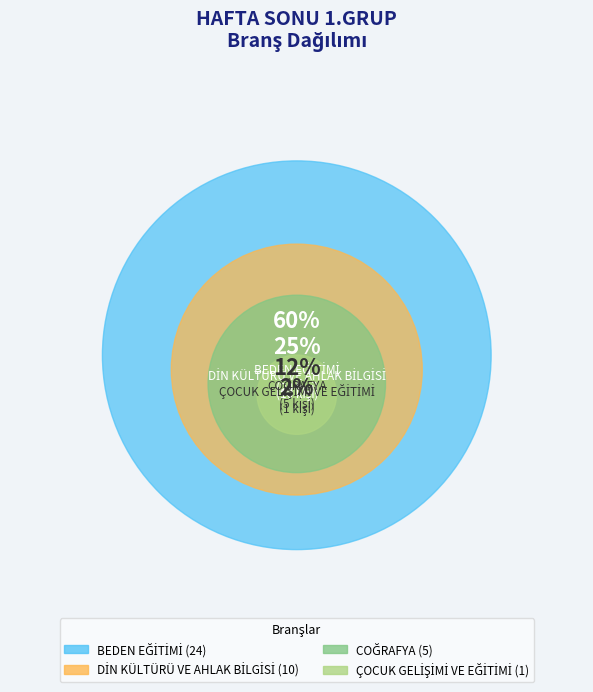

What is the ratio of the value at ÇOCUK GELİŞİMİ VE EĞİTİMİ to the value at COĞRAFYA?

0.2